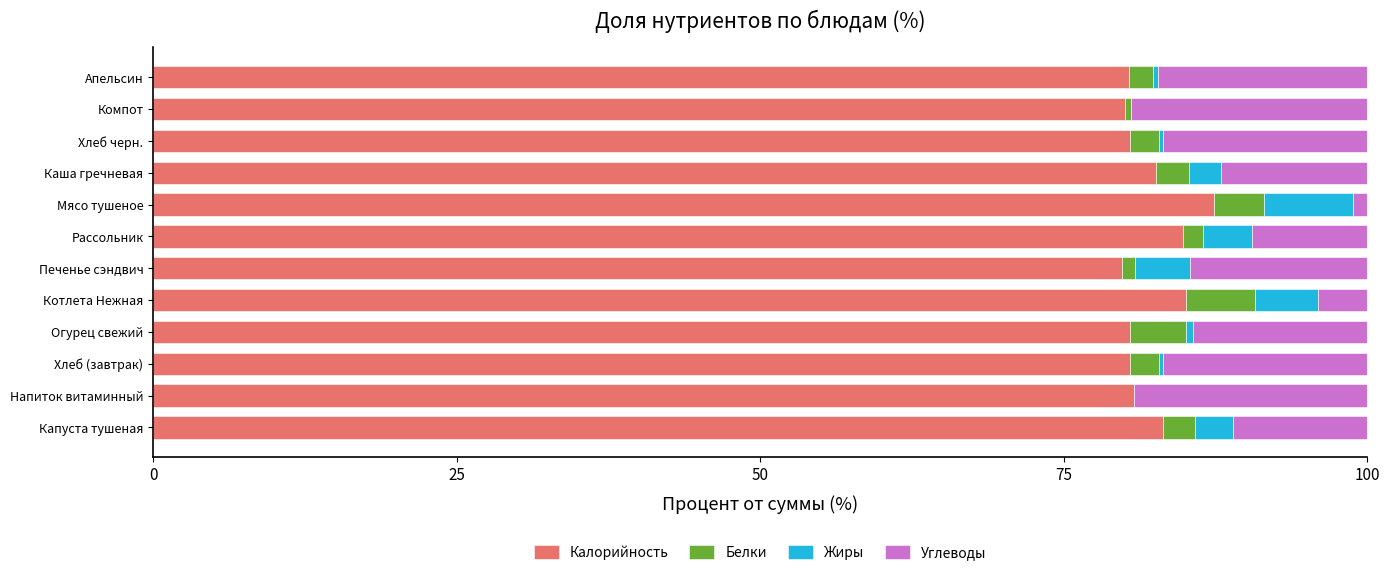

Read the Калорийность value at Каша гречневая.

82.6